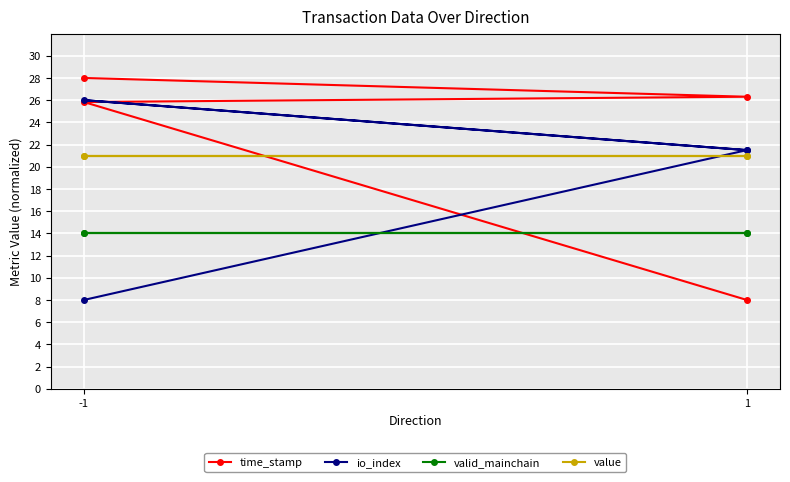

What is the maximum value shown in the chart?

28.0